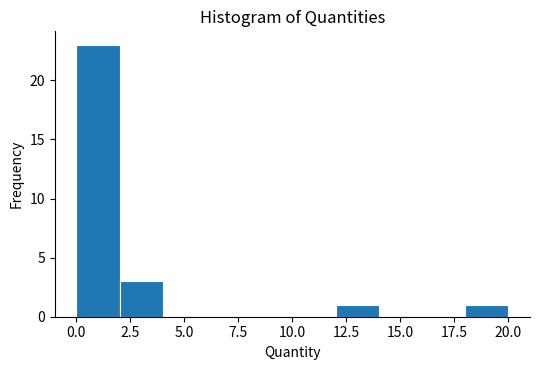

Read against the x-axis, roughly where is the centre of the tallest bar?

1.0